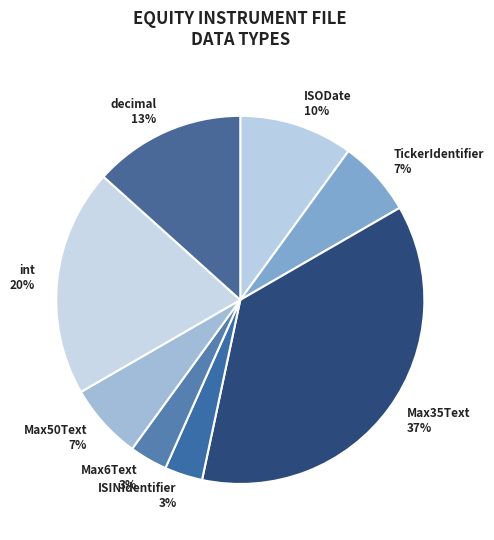

Is it true that Max6Text is 13% of the pie?

False